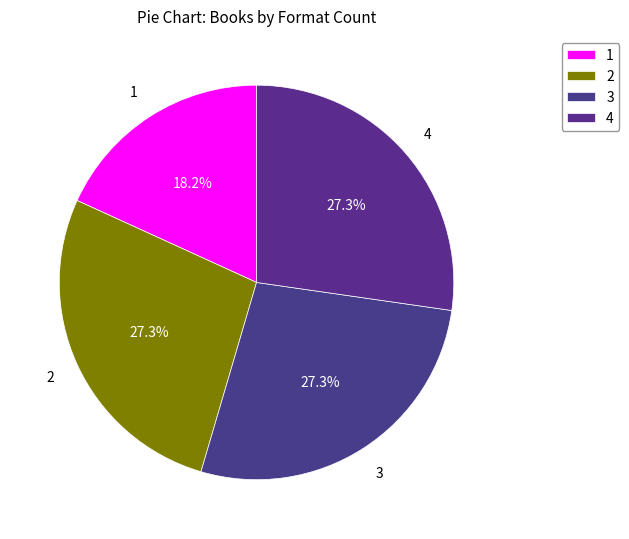

How many slices are in this pie chart?

4